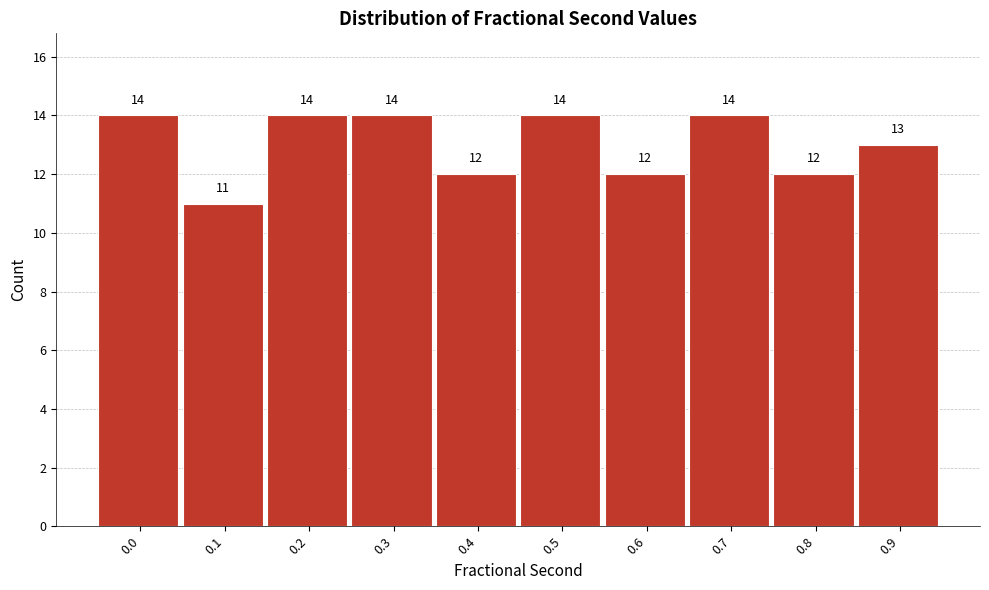

Reading right to left, what are all the values shown in this chart?

0.9=13	0.8=12	0.7=14	0.6=12	0.5=14	0.4=12	0.3=14	0.2=14	0.1=11	0.0=14